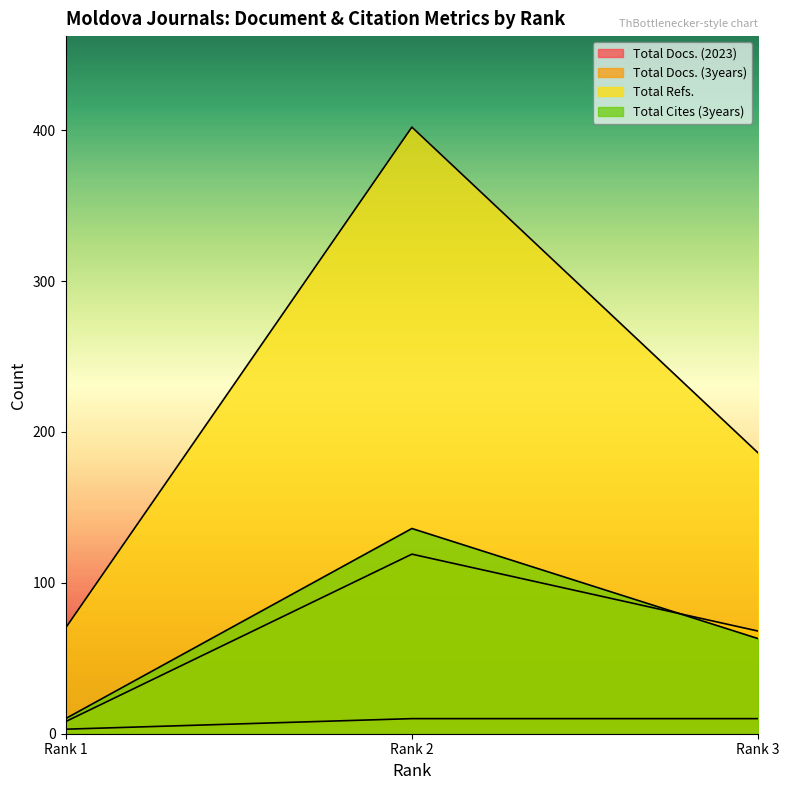

What is the value of the Total Docs. (2023) point at the 3rd from the left?

10